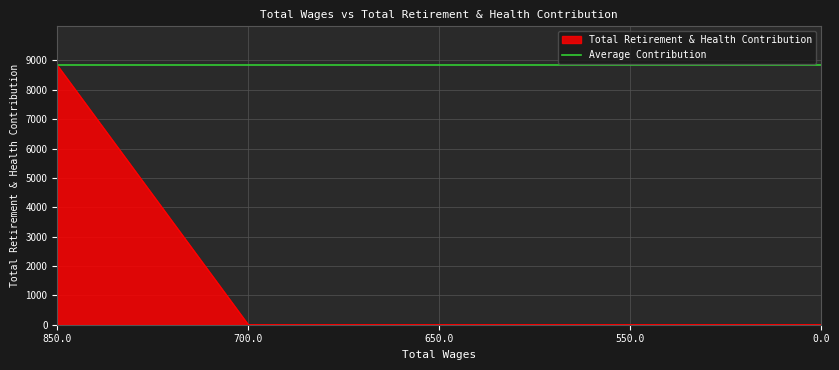

Reading left to right, list all the values displayed in this chart.

850.0=8835	700.0=0	650.0=0	550.0=0	0.0=0